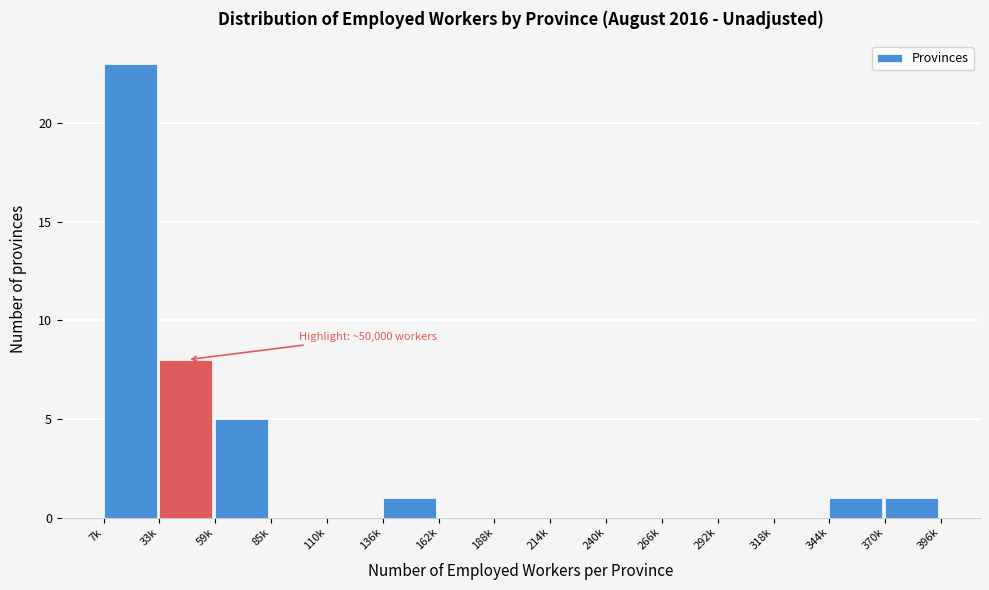

Reading right to left, extract all data points from this chart.

370k=1	344k=1	318k=0	292k=0	266k=0	240k=0	214k=0	188k=0	162k=0	136k=1	110k=0	85k=0	59k=5	33k=8	7k=23